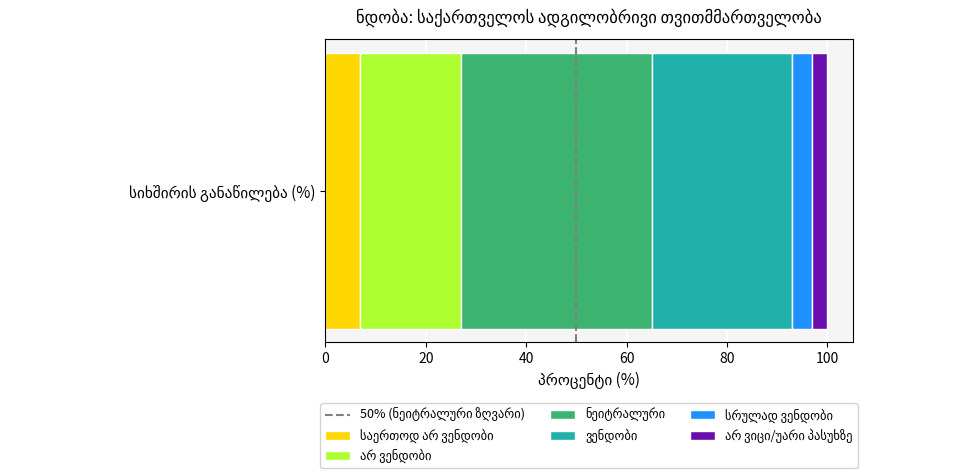

How many data points does each series have?

1